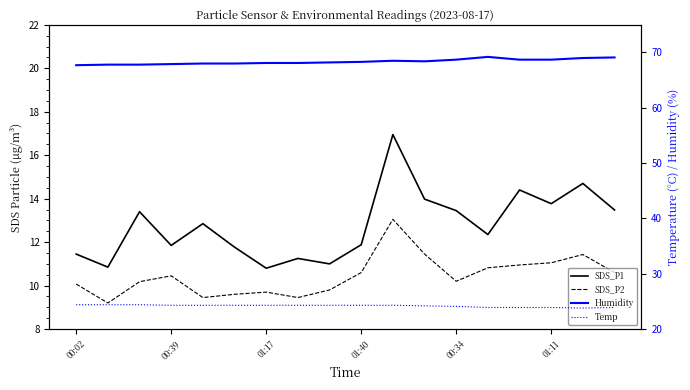

Read the SDS_P1 value at 10.

16.9